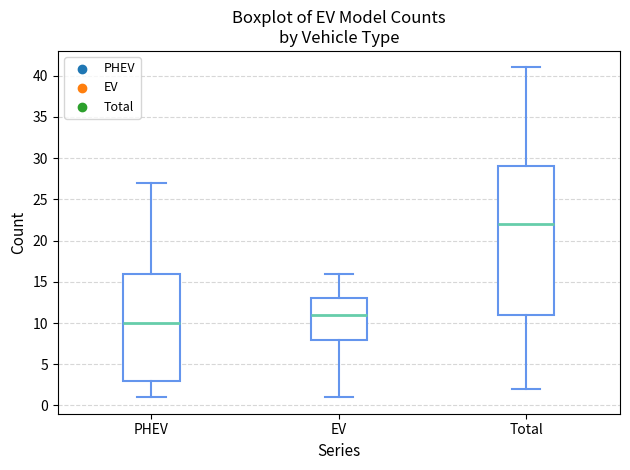

Which box has the highest median line?

Total